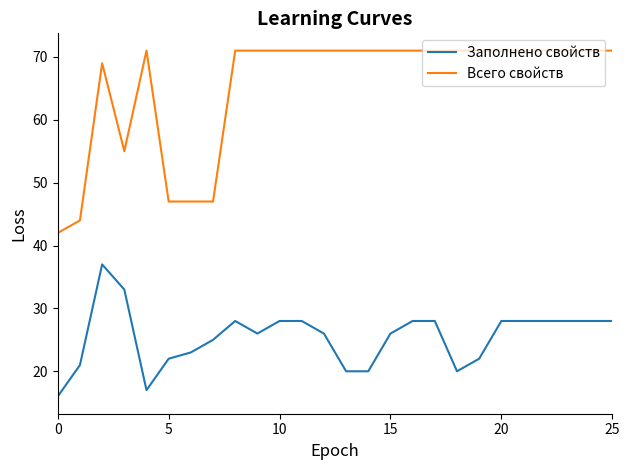

Reading left to right, what are all the values shown in this chart?

Заполнено свойств: 16	21	37	33	17	22	23	25	28	26	28	28	26	20	20	26	28	28	20	22	28	28	28	28	28	28
Всего свойств: 42	44	69	55	71	47	47	47	71	71	71	71	71	71	71	71	71	71	71	71	71	71	71	71	71	71